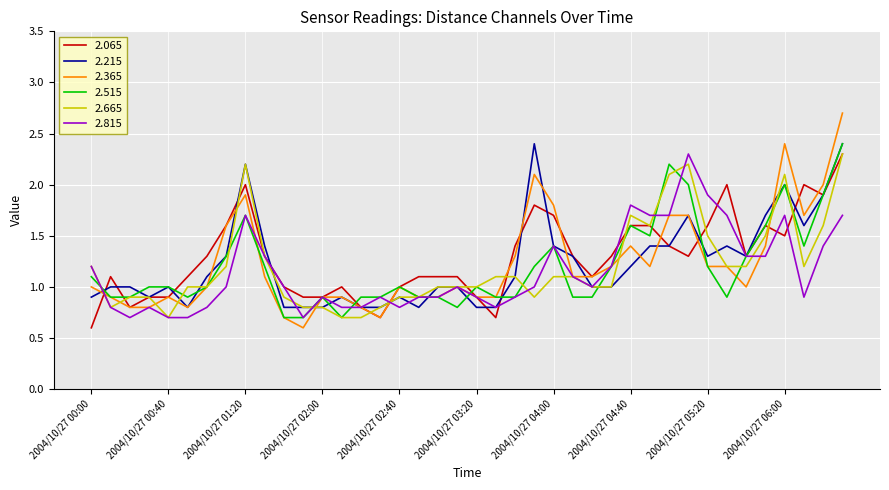

Which series has the widest spread of values?

2.365